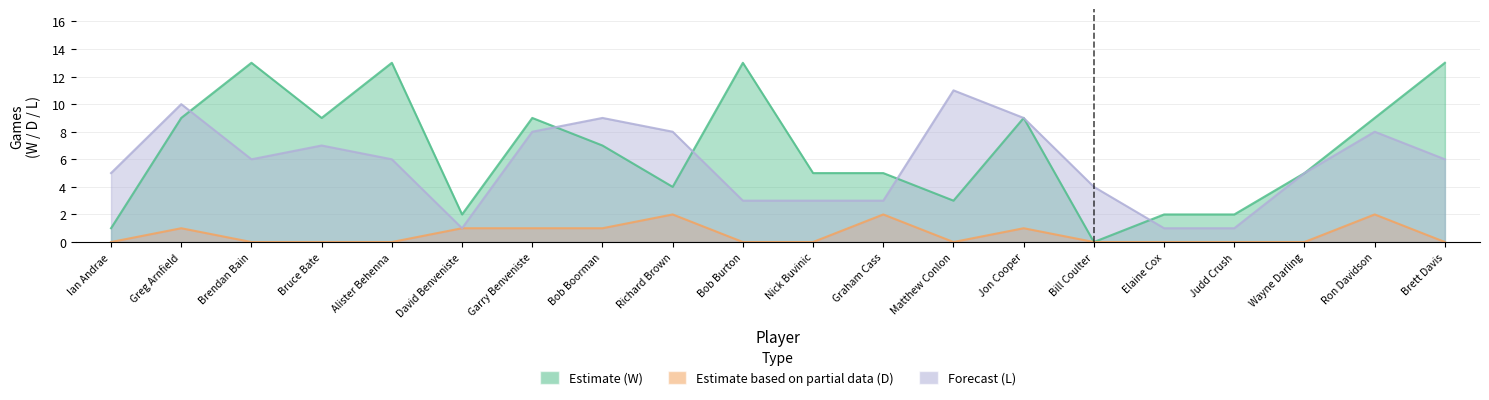

How many categories are shown in the chart?

20